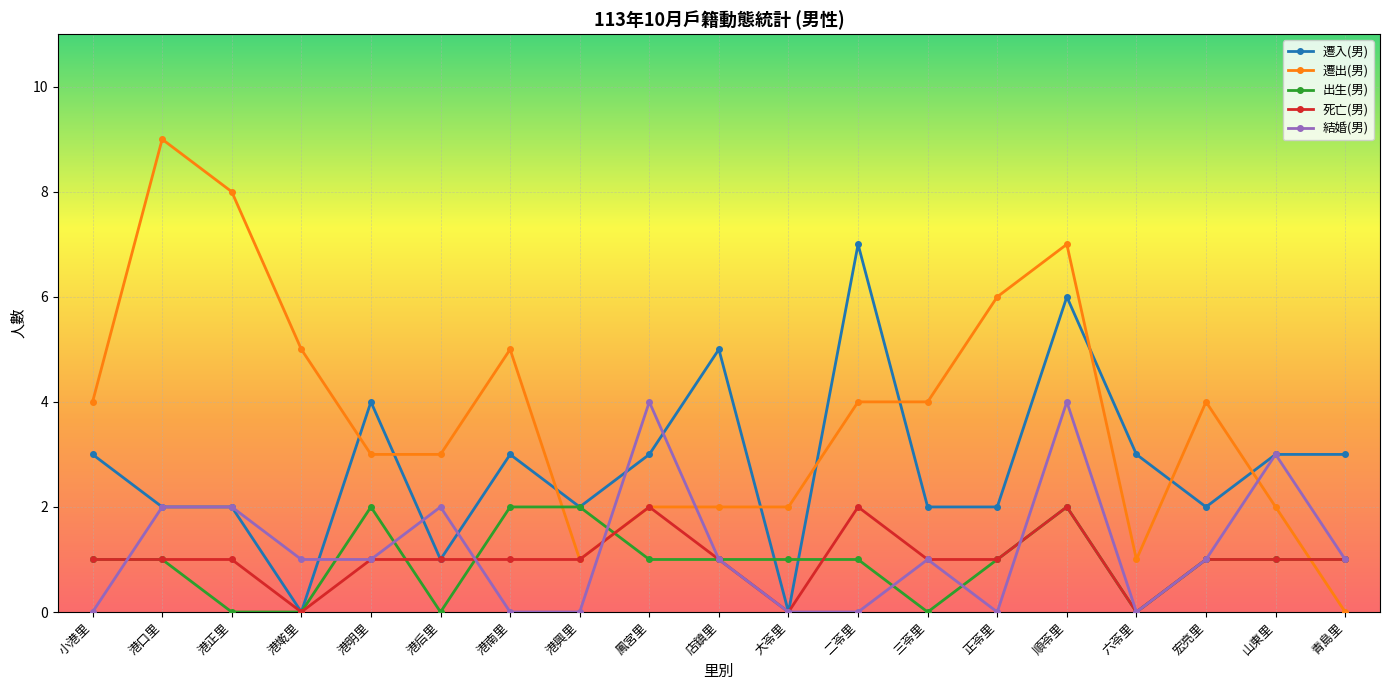

At which category is the sum across all series the highest?

順苓里